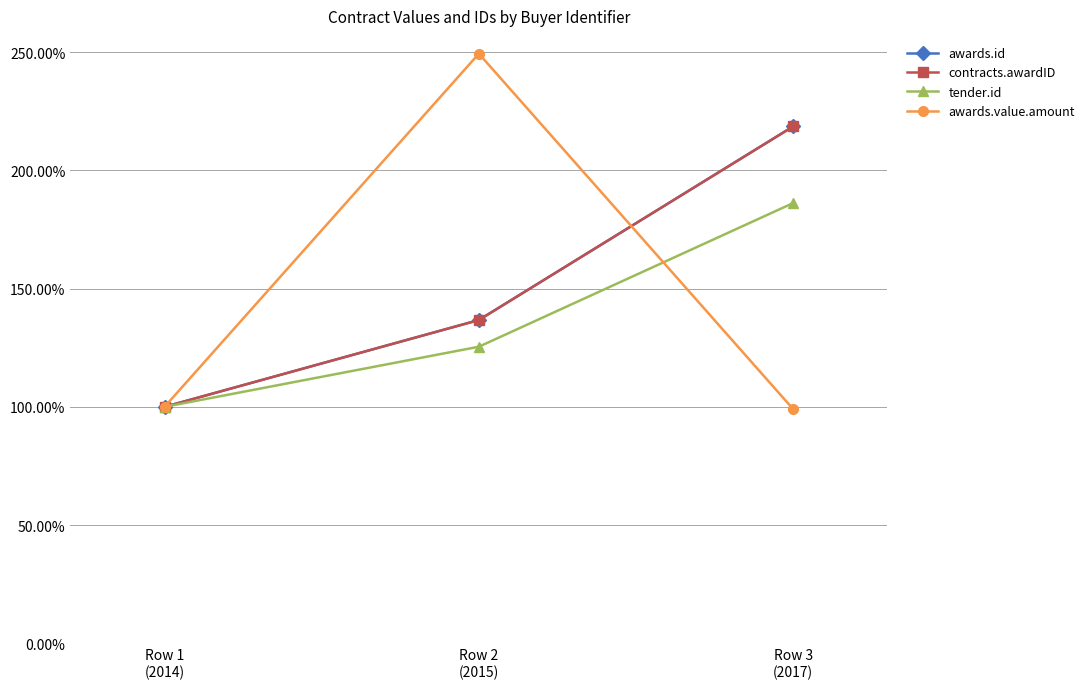

True or false: tender.id has a value of 3.1 at Row 3
(2017).

False